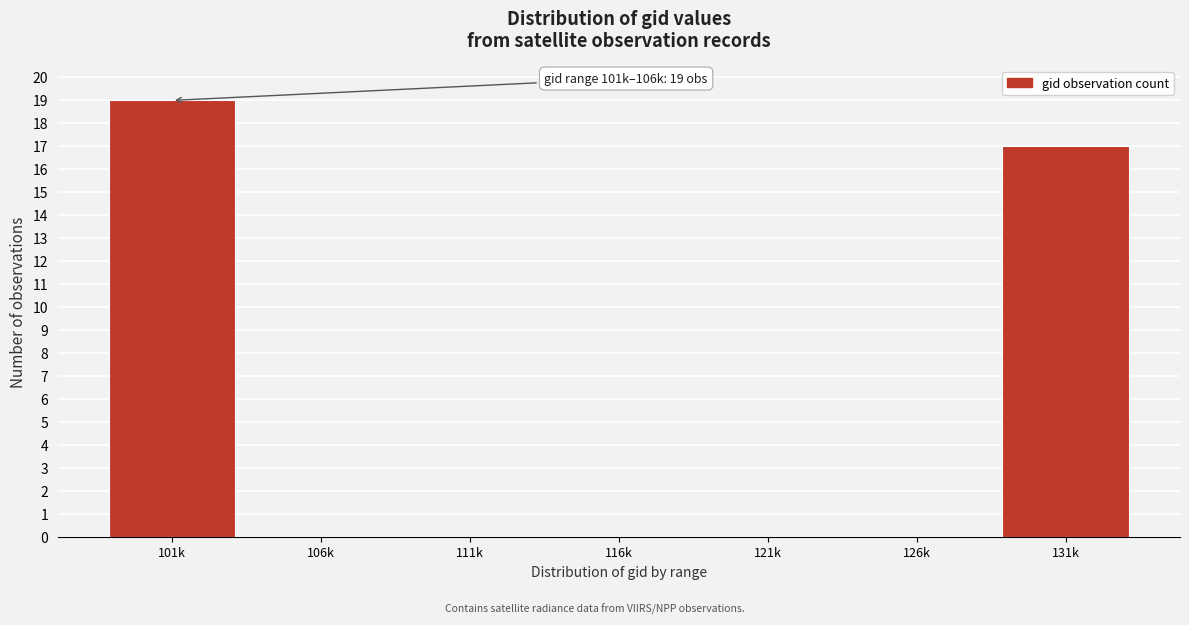

Reading left to right, transcribe all the data shown in this chart.

101k=19	106k=0	111k=0	116k=0	121k=0	126k=0	131k=17